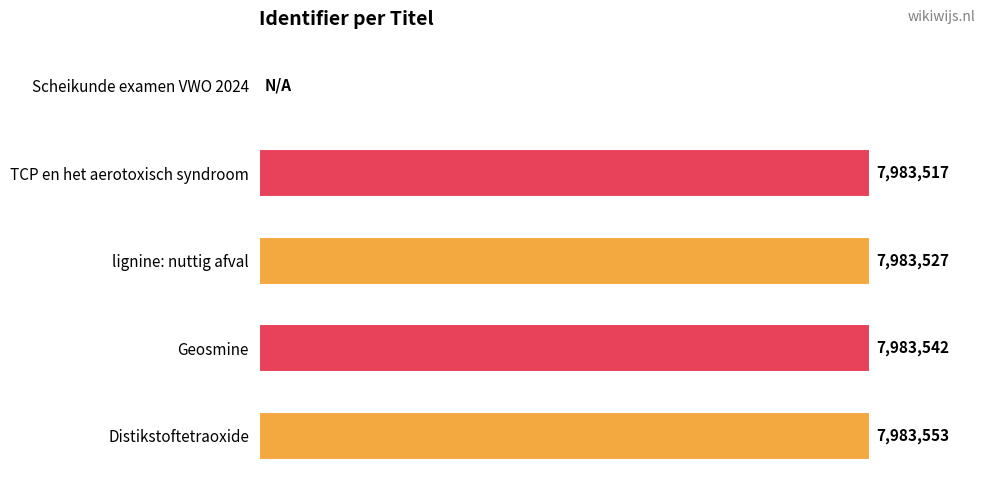

Are the bars horizontal?

Yes